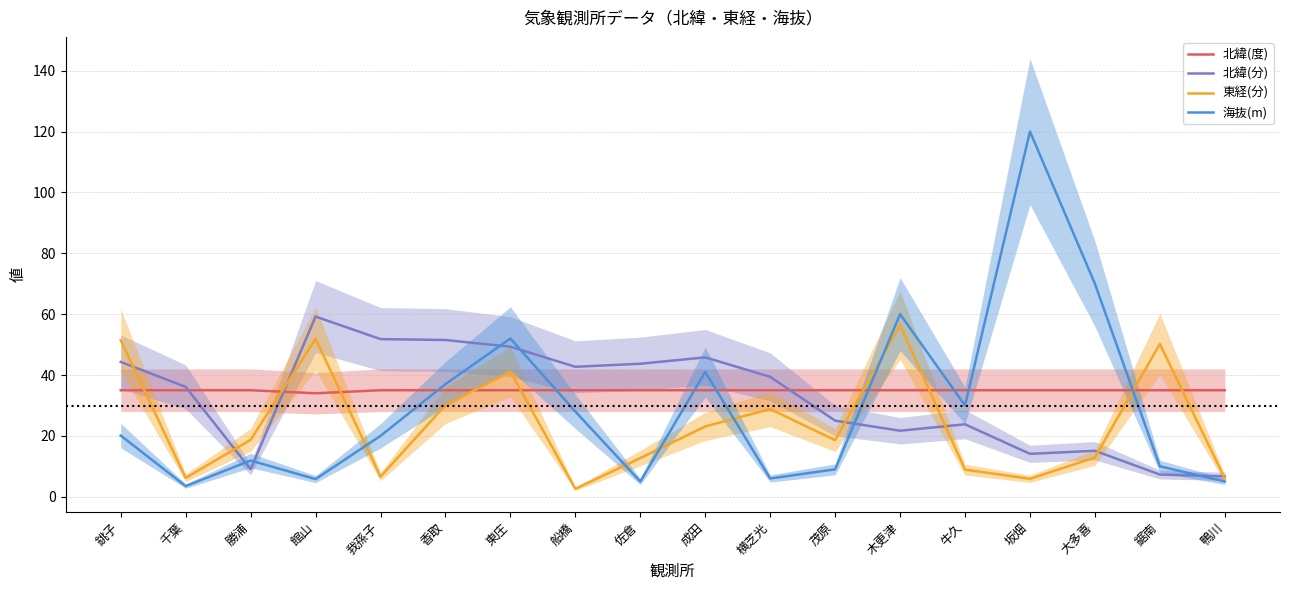

Is the value of 東経(分) at 木更津 greater than the value of 北緯(分) at 館山?

No